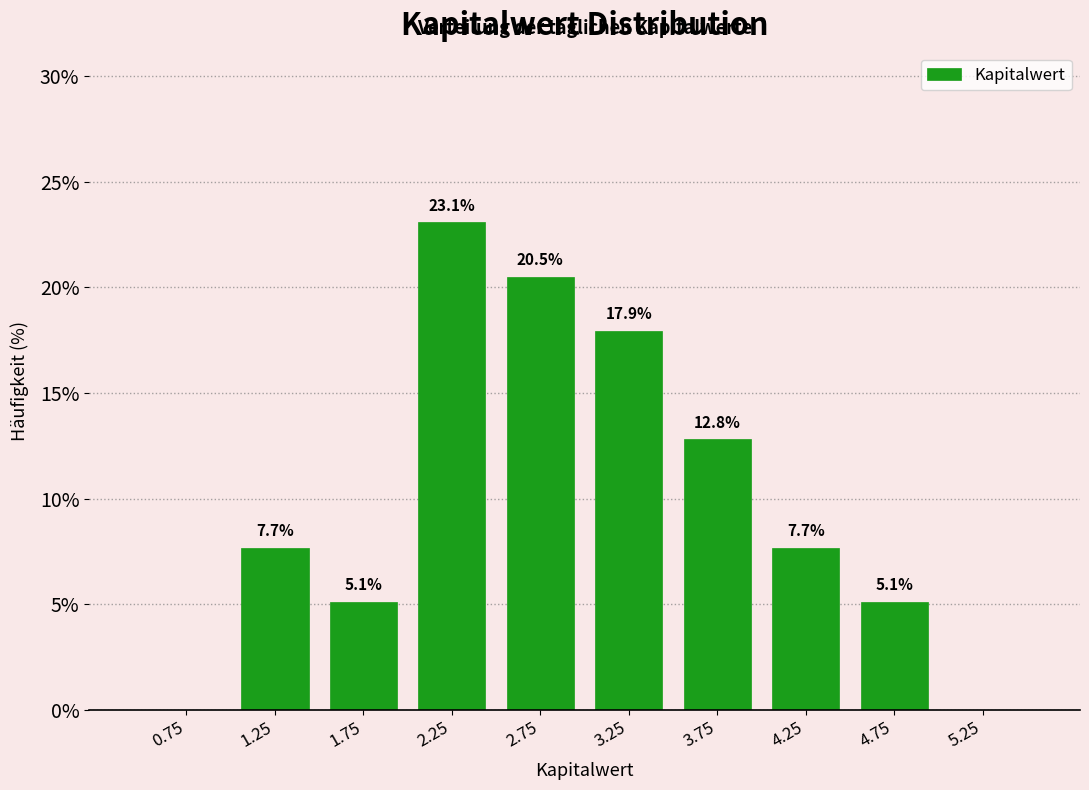

Over which range of the x-axis is the bar tallest?

2.0 to 2.5